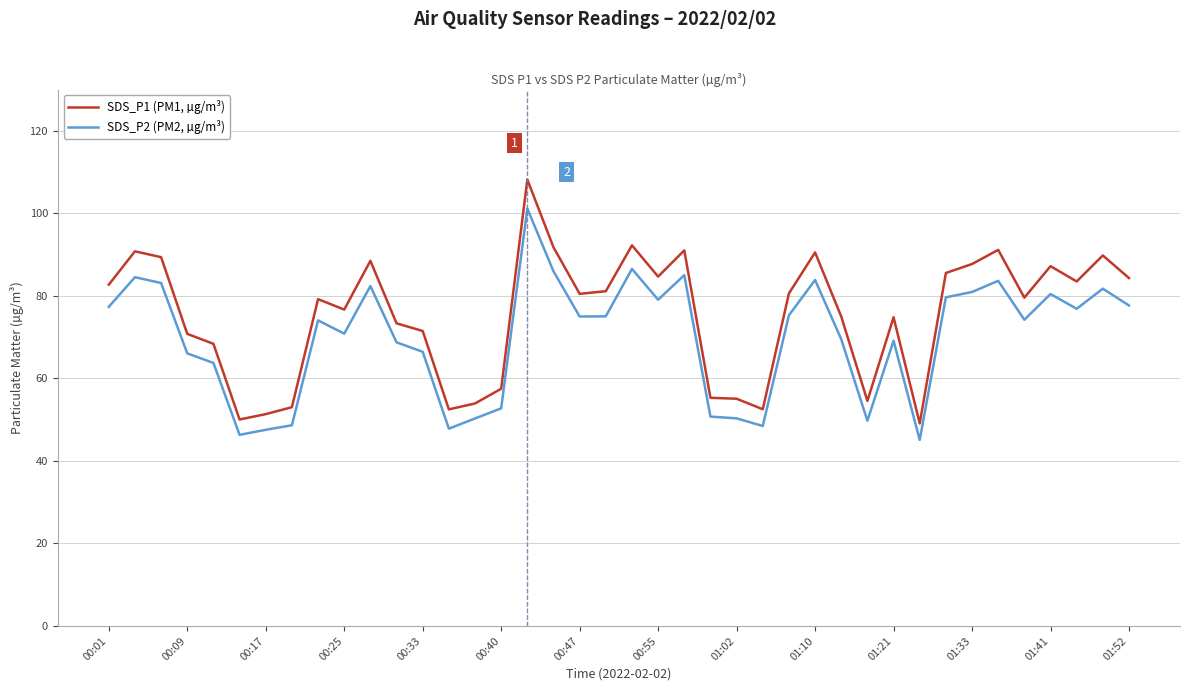

What is the maximum value shown in the chart?

108.2